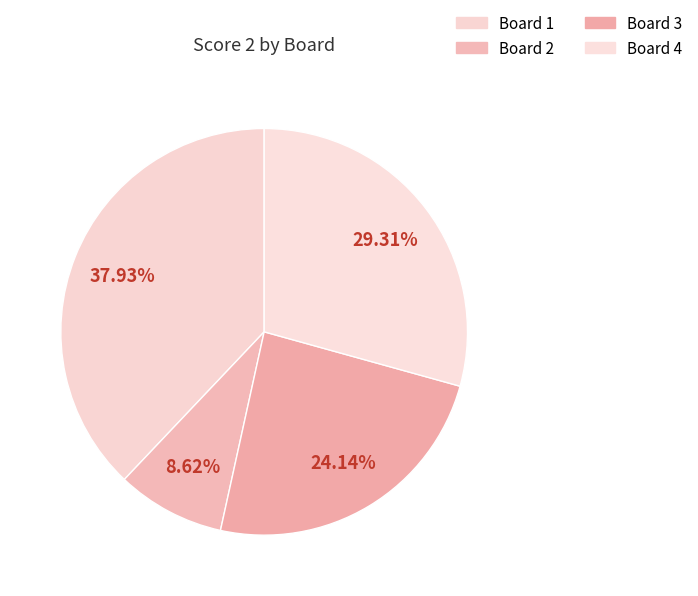

Does any single category account for the majority?

No